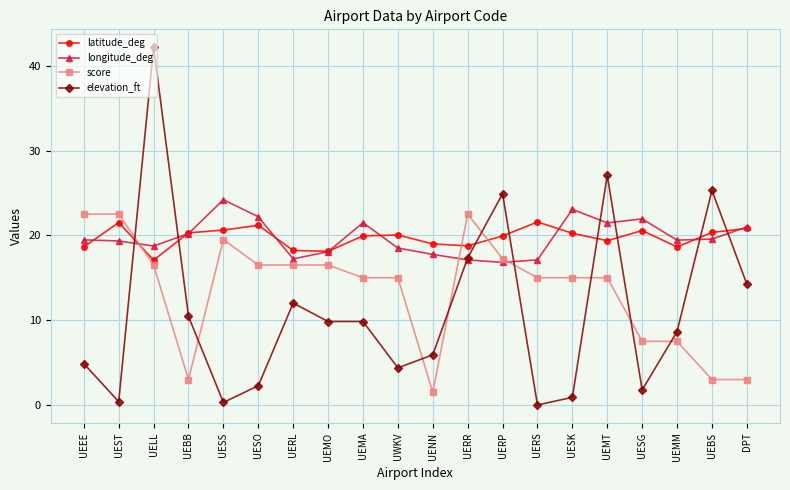

Which series changed the most between UESK and UESG?

score